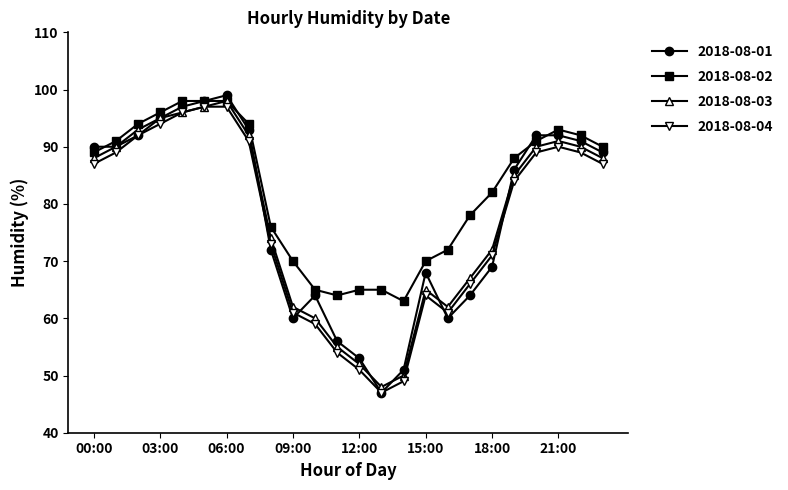

True or false: 2018-08-01 has more than 2 interior local peaks.

True